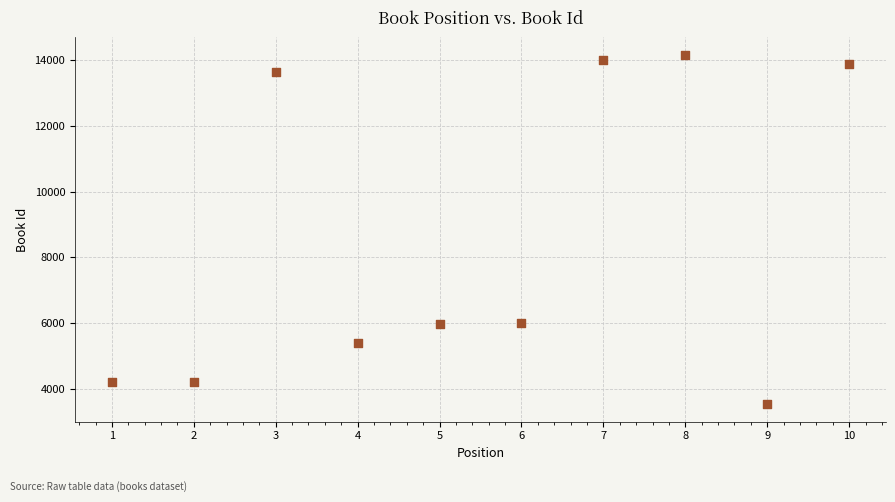

What is the range of X values (max minus min)?

9